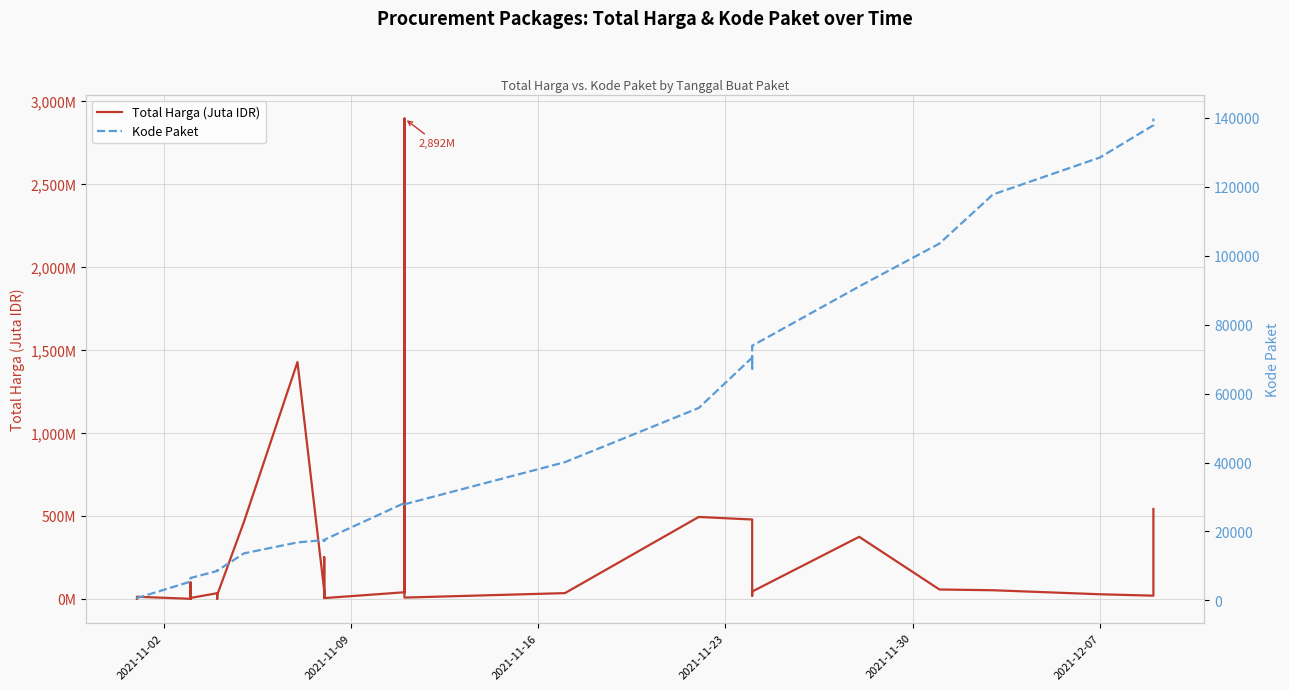

What are all the series names shown in the legend?

Total Harga (Juta IDR), Kode Paket